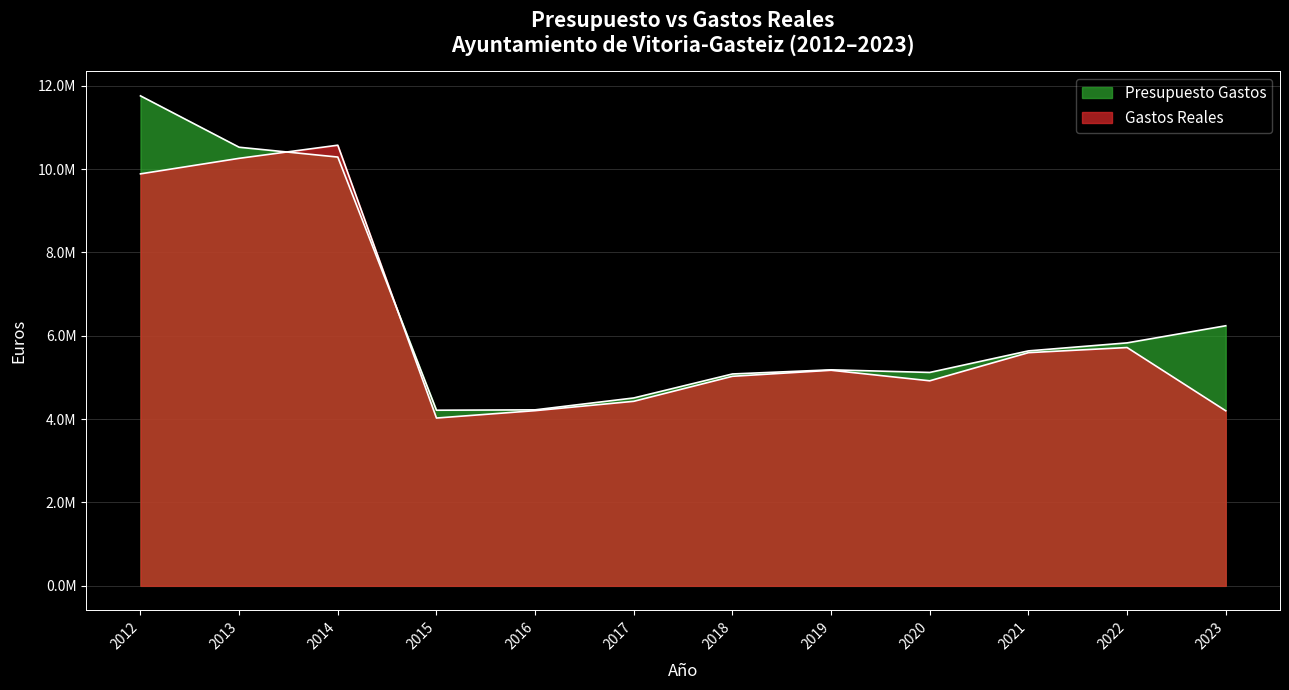

Where is the first local minimum for Gastos Reales?

2015